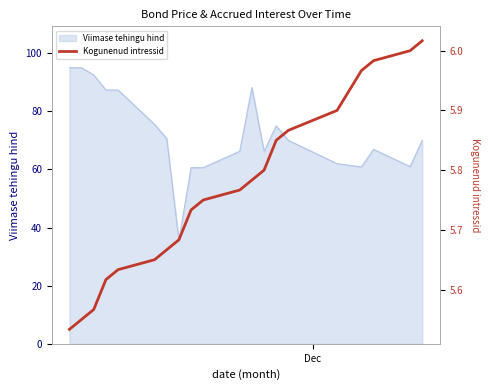

What is the difference between the second highest and minimum values?

0.5